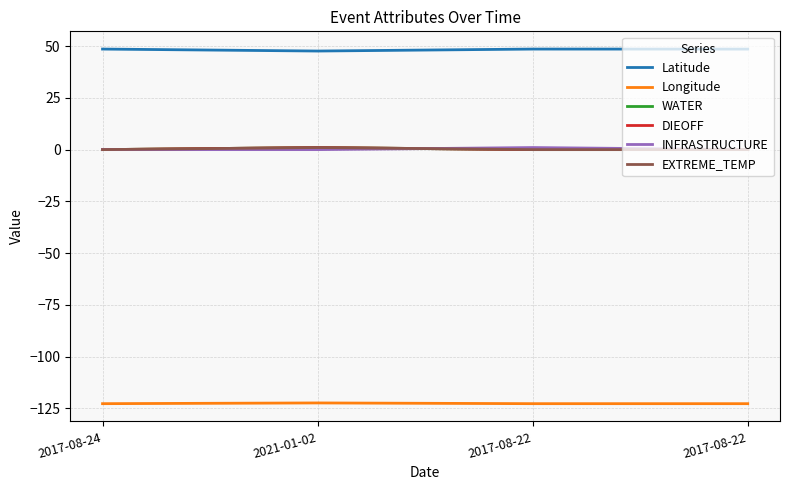

How many times do INFRASTRUCTURE and EXTREME_TEMP cross each other?

1